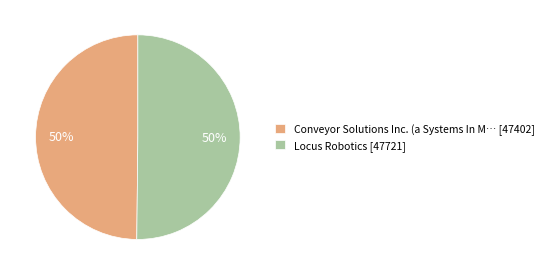

What is the ratio of the value at Locus Robotics to the value at Conveyor Solutions Inc.?

1.0